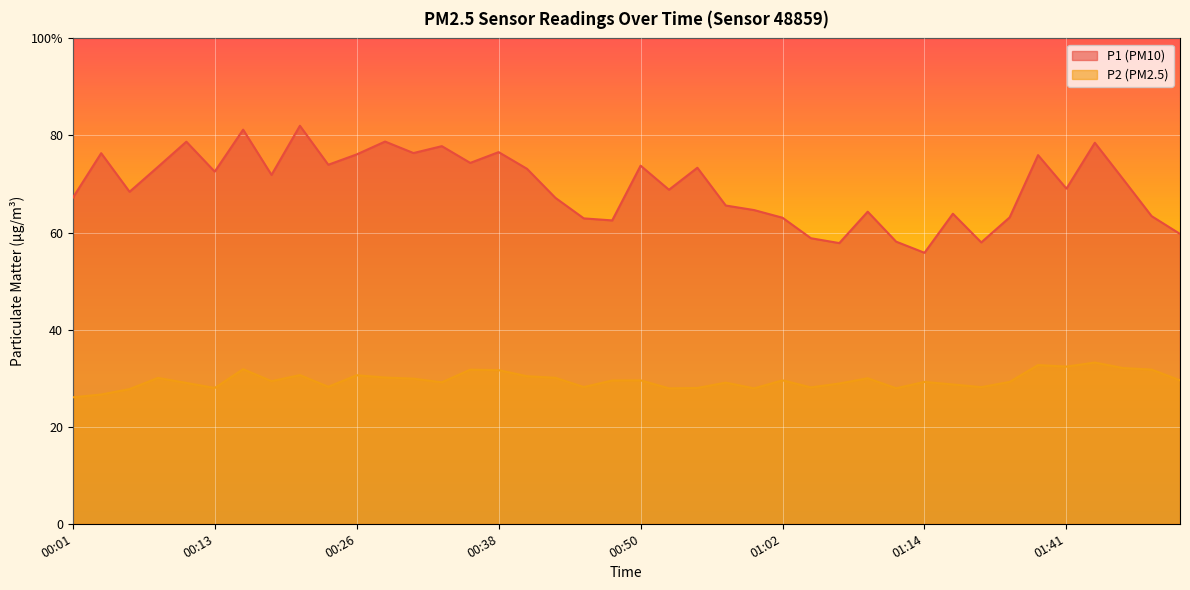

Rank the series at 00:45 from highest to lowest value.

P1, P2